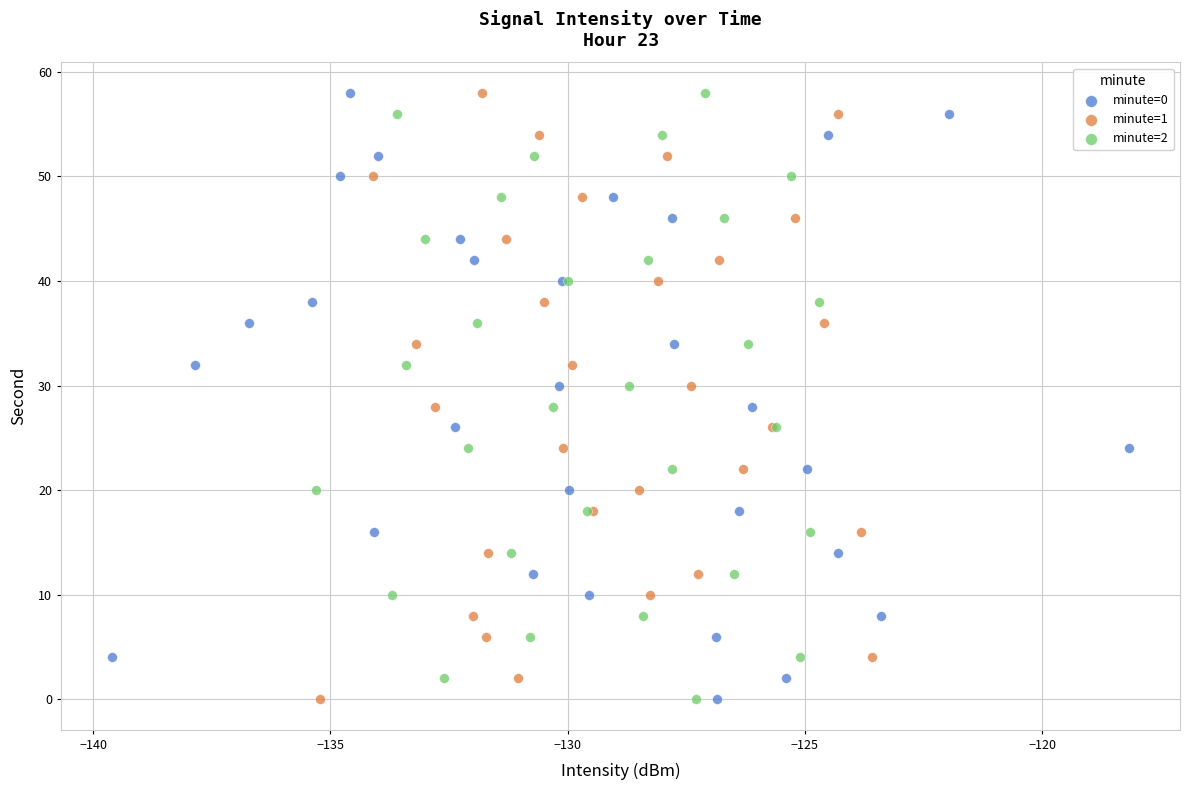

What are all the series names shown in the legend?

minute=0, minute=1, minute=2